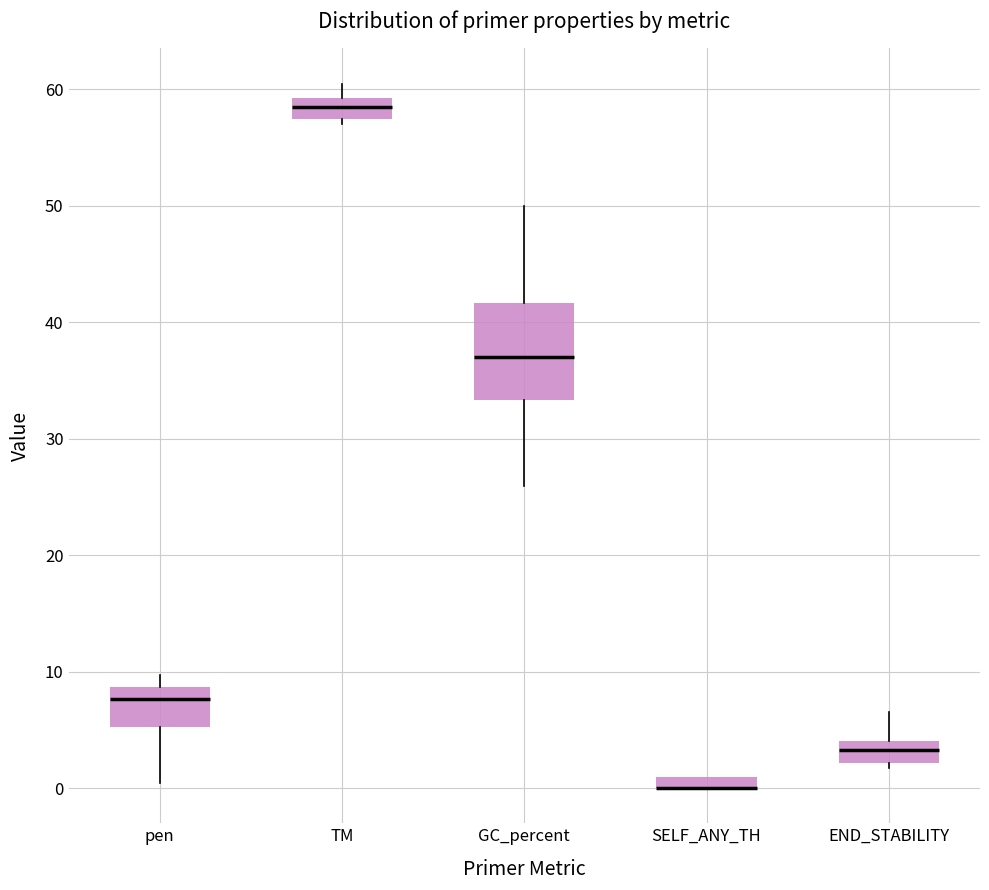

Where is the upper edge of the box for pen on the y-axis? The values are not printed on the chart, so give them approximately, as read against the axis.

9